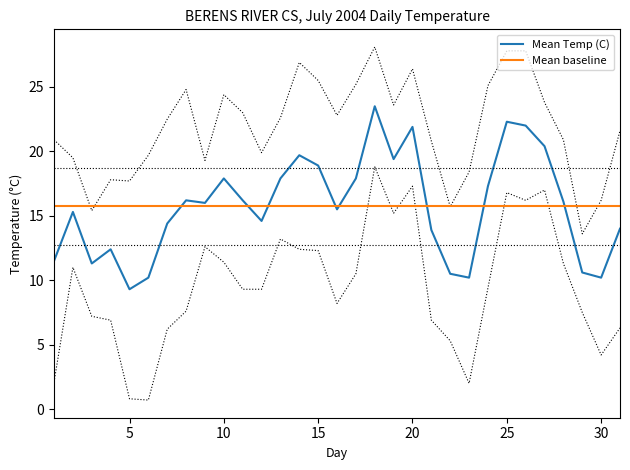

Reading left to right, extract all data points from this chart.

Max Temp (C): 1=20.9	2=19.5	3=15.4	4=17.8	5=17.7	6=19.7	7=22.5	8=24.8	9=19.3	10=24.4	11=23.0	12=19.9	13=22.6	14=26.9	15=25.5	16=22.8	17=25.2	18=28.1	19=23.6	20=26.4	21=20.8	22=15.7	23=18.4	24=25.1	25=27.8	26=27.8	27=23.8	28=20.9	29=13.6	30=16.2	31=21.6
Min Temp (C): 1=2.1	2=11.0	3=7.2	4=6.9	5=0.8	6=0.7	7=6.2	8=7.6	9=12.6	10=11.4	11=9.3	12=9.3	13=13.2	14=12.4	15=12.3	16=8.2	17=10.5	18=18.8	19=15.2	20=17.3	21=6.9	22=5.3	23=2.0	24=9.4	25=16.8	26=16.2	27=17.0	28=11.3	29=7.5	30=4.2	31=6.3
Mean Temp (C): 1=11.5	2=15.3	3=11.3	4=12.4	5=9.3	6=10.2	7=14.4	8=16.2	9=16.0	10=17.9	11=16.2	12=14.6	13=17.9	14=19.7	15=18.9	16=15.5	17=17.9	18=23.5	19=19.4	20=21.9	21=13.9	22=10.5	23=10.2	24=17.3	25=22.3	26=22.0	27=20.4	28=16.1	29=10.6	30=10.2	31=14.0